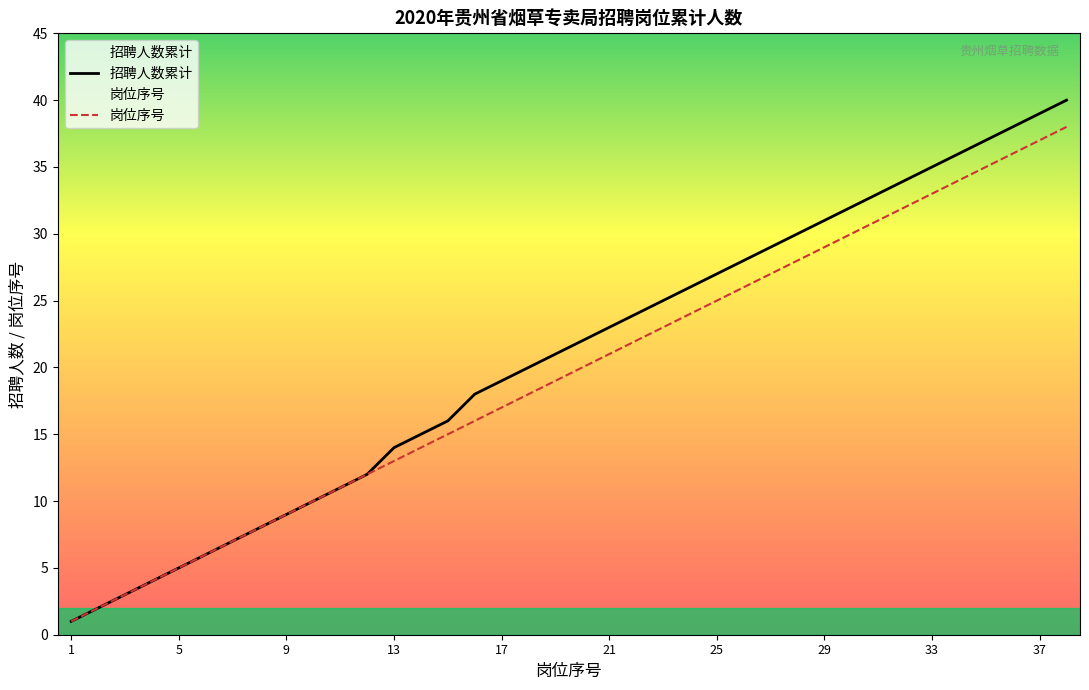

True or false: 招聘人数累计 and 岗位序号 cross at least once.

False